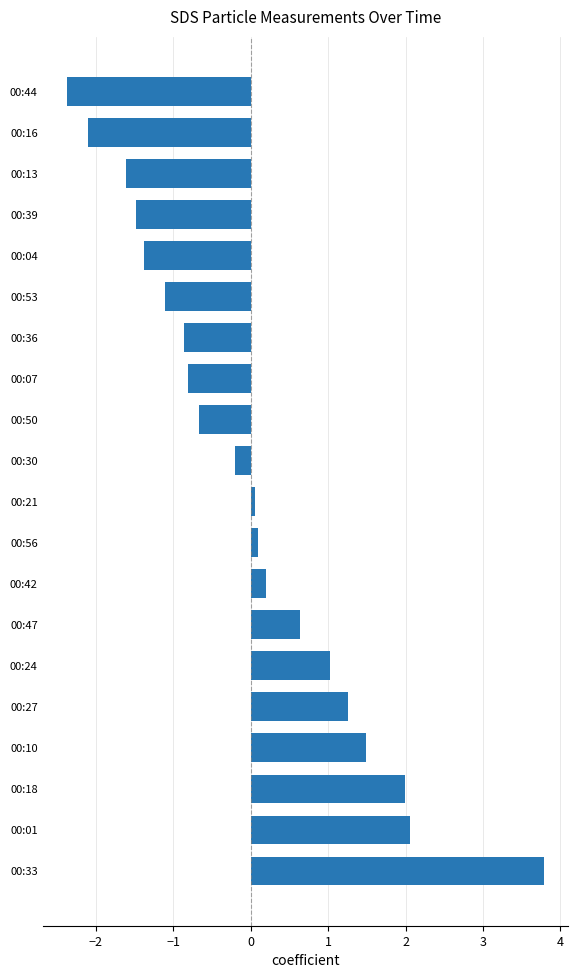

Is it true that the value at 00:04 is -1.4?

True